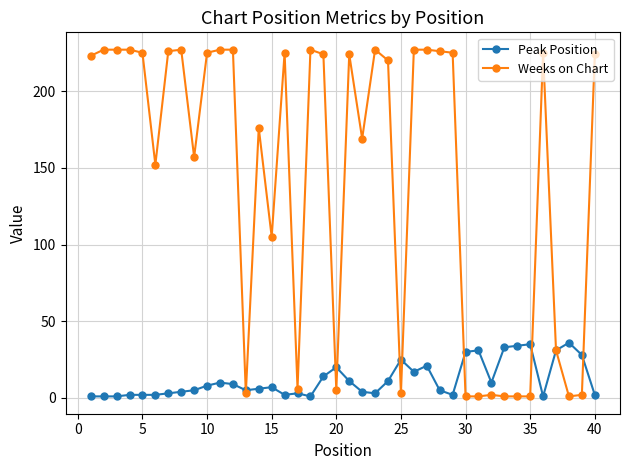

Which series has the largest range (max minus min)?

Weeks on Chart